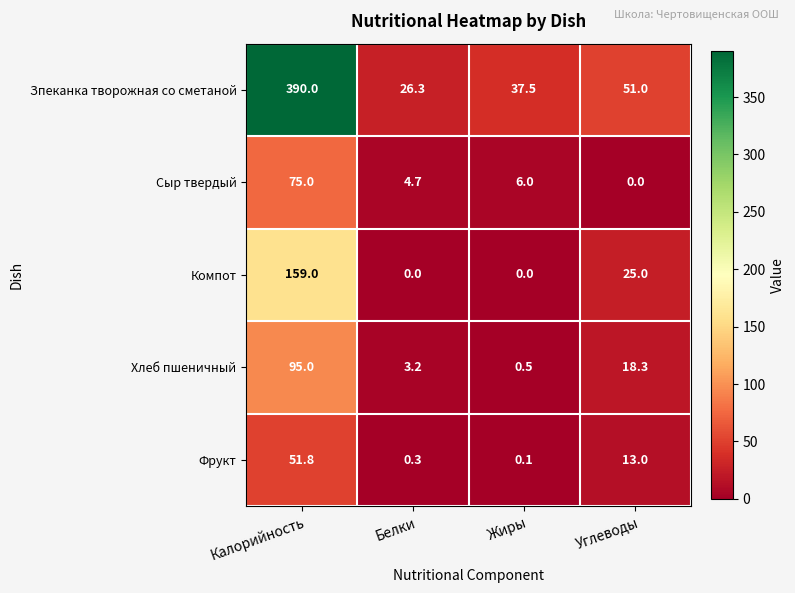

List the series in order of their peak value, lowest first.

Фрукт, Сыр твердый, Хлеб пшеничный, Компот, Зпеканка творожная со сметаной